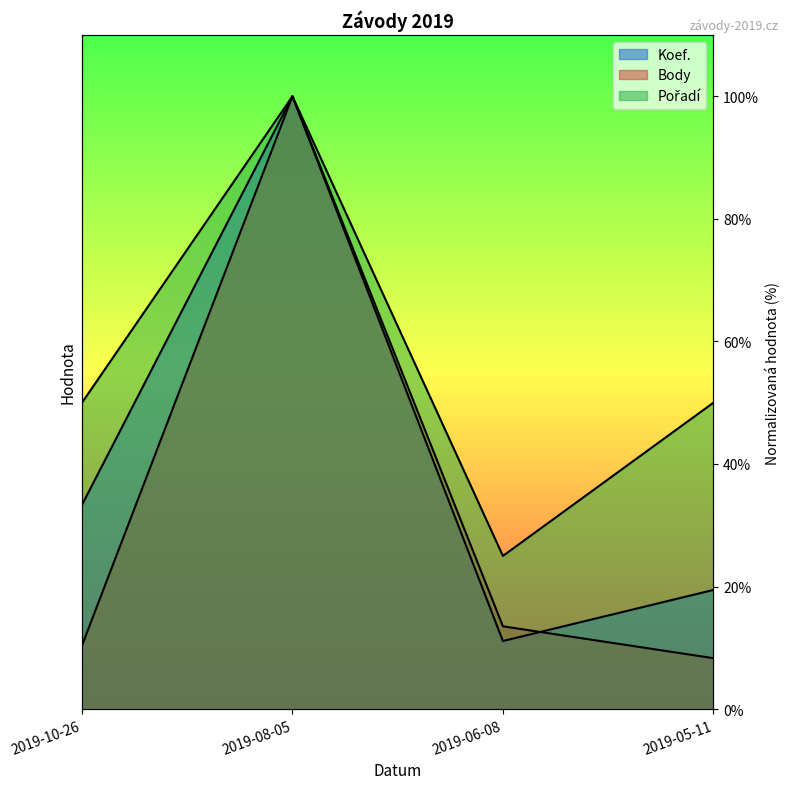

Does the chart display data point markers on the line(s)?

No